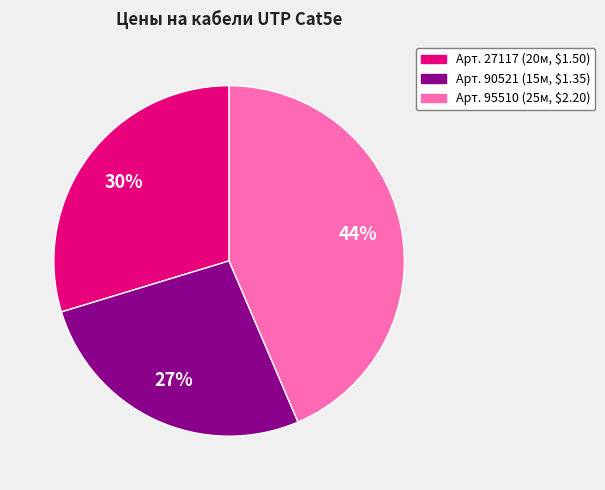

Does Арт. 27117 (20м, $1.50) represent more than half of the total?

No